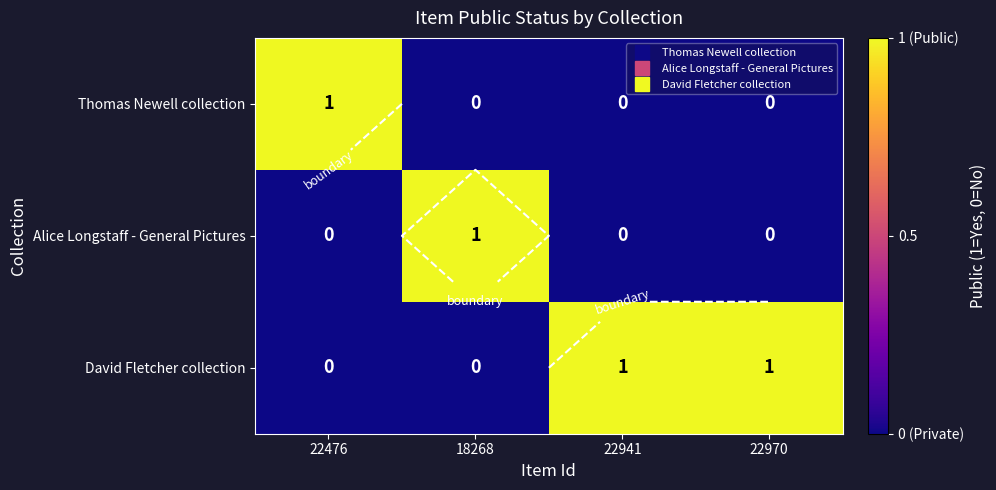

The Alice Longstaff - General Pictures series shows 1 at 18268. True or false?

True